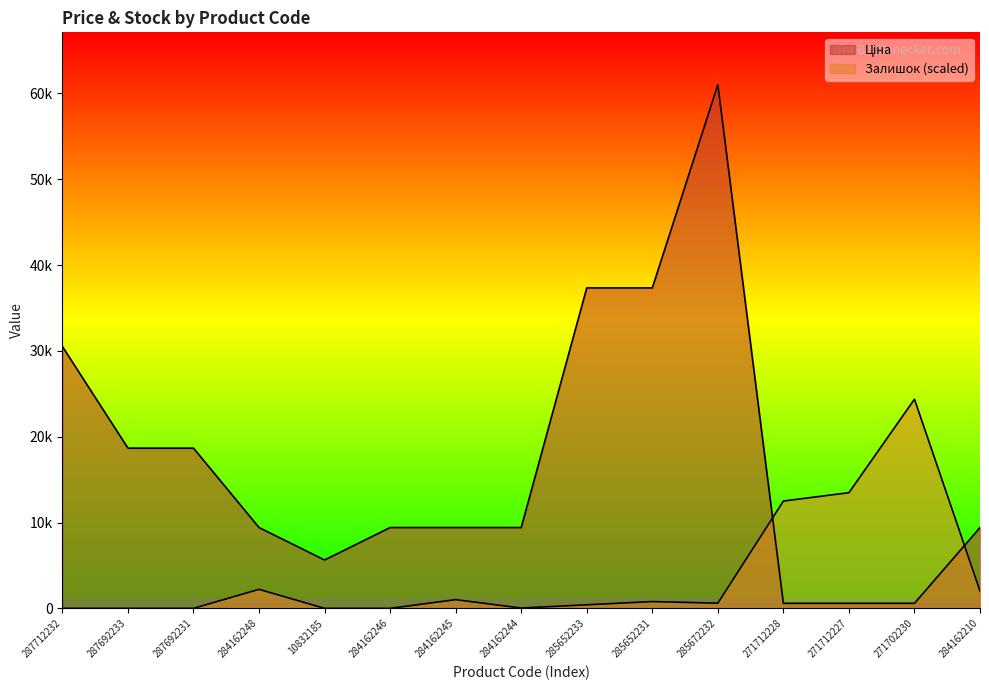

Between 285672232 and 285652233, which is larger?

285672232